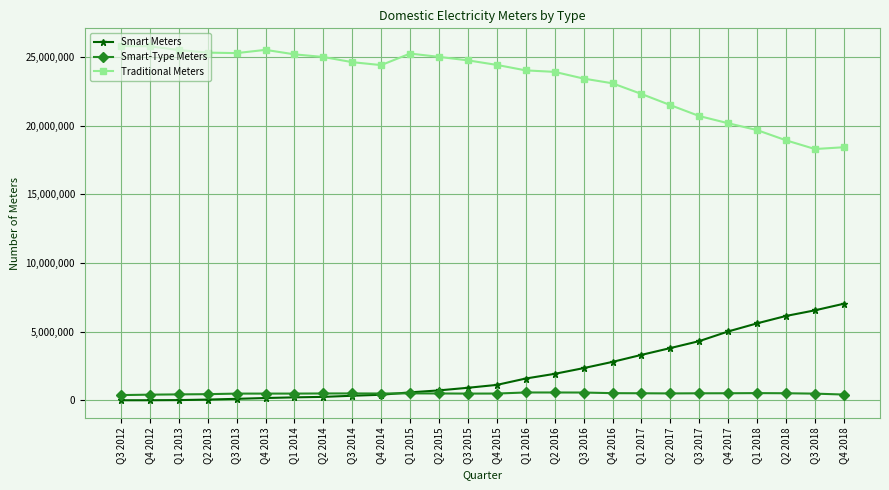

What is the label of the 23rd point from the right?

Q2 2013